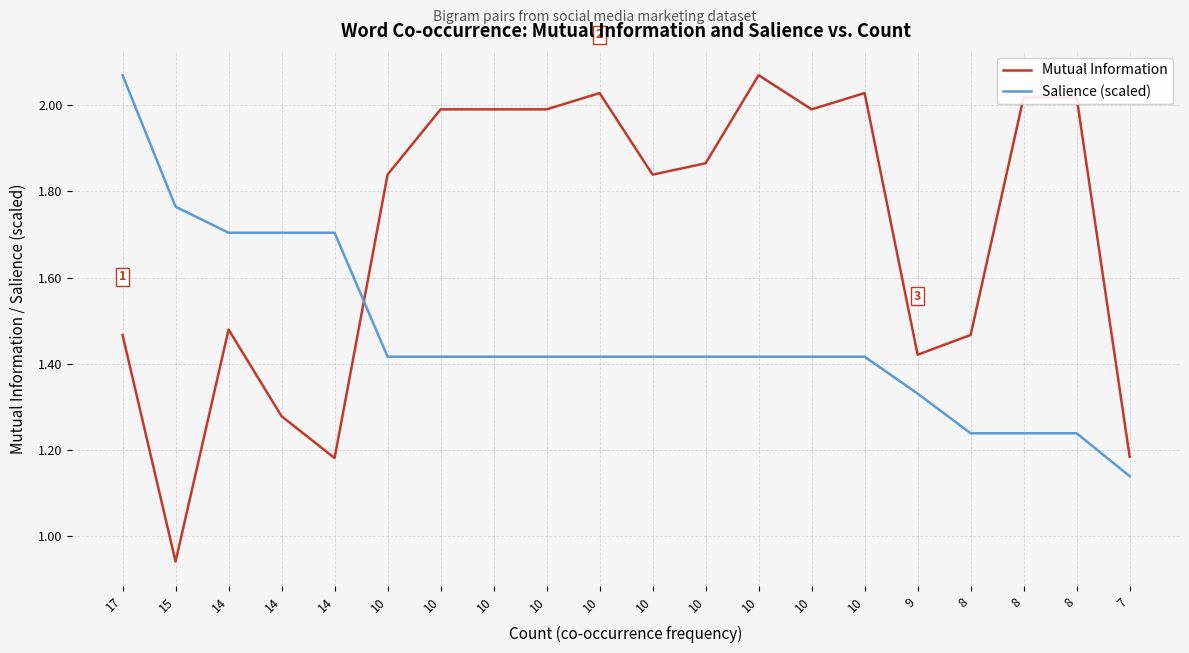

Which series has the largest total across all categories?

Mutual Information